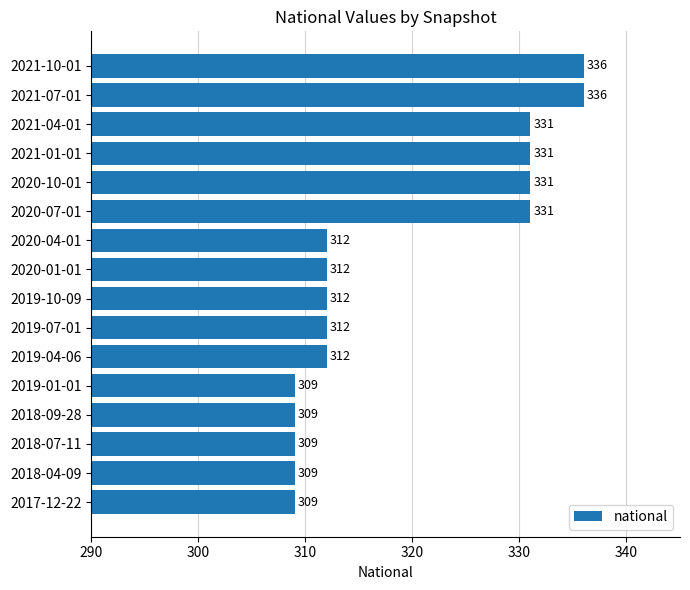

How many distinct data groups are displayed?

1